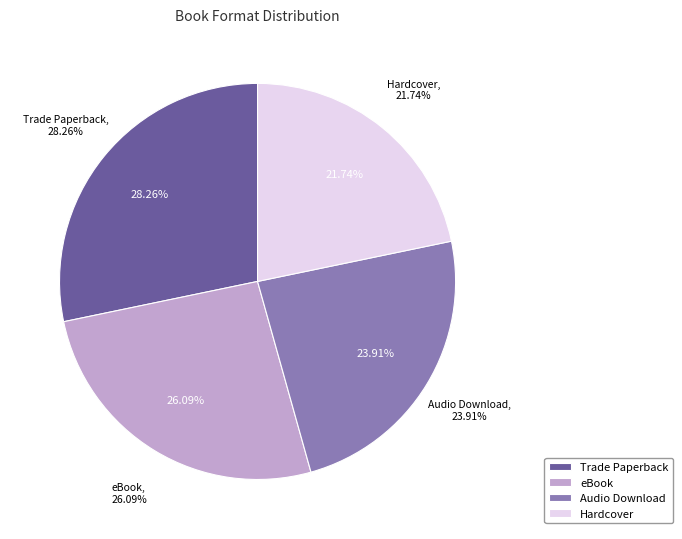

Rank the categories by value from highest to lowest.

Trade Paperback, eBook, Audio Download, Hardcover